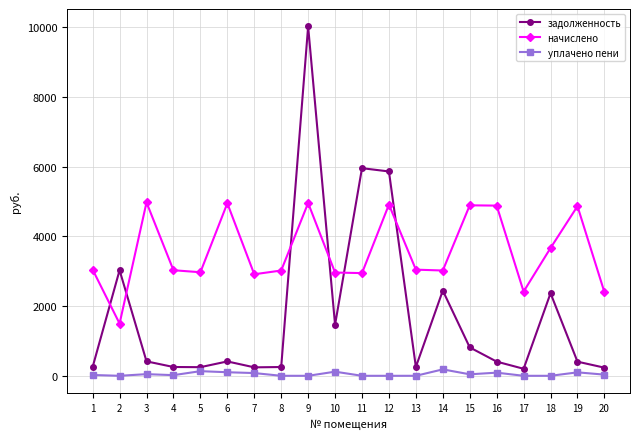

What is the sum of the начислено values at 2 and 15?

6392.2